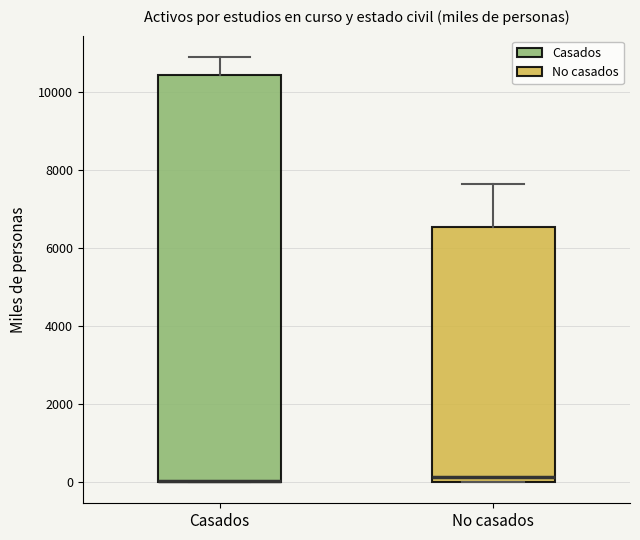

Comparing the boxes themselves (not the whiskers), which one is the tallest?

Casados